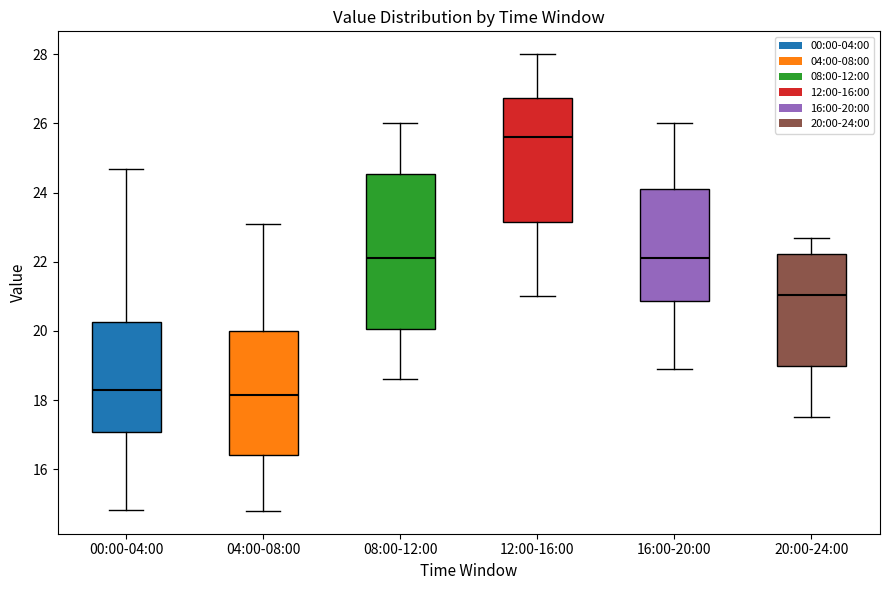

Where does the median line of the box for 16:00-20:00 sit on the y-axis? The values are not printed on the chart, so give them approximately, as read against the axis.

22.2